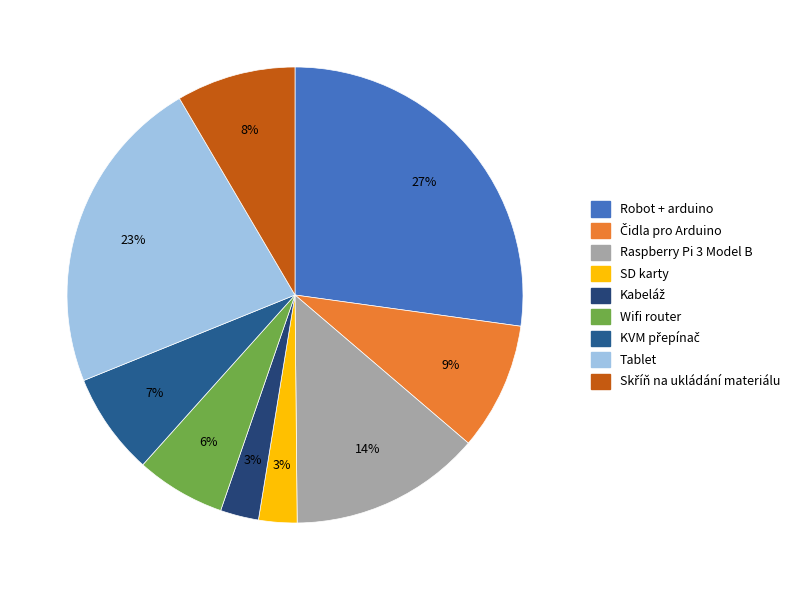

Rank the categories by value from lowest to highest.

SD karty, Kabeláž, Wifi router, KVM přepínač, Skříň na ukládání materiálu, Čidla pro Arduino, Raspberry Pi 3 Model B, Tablet, Robot + arduino